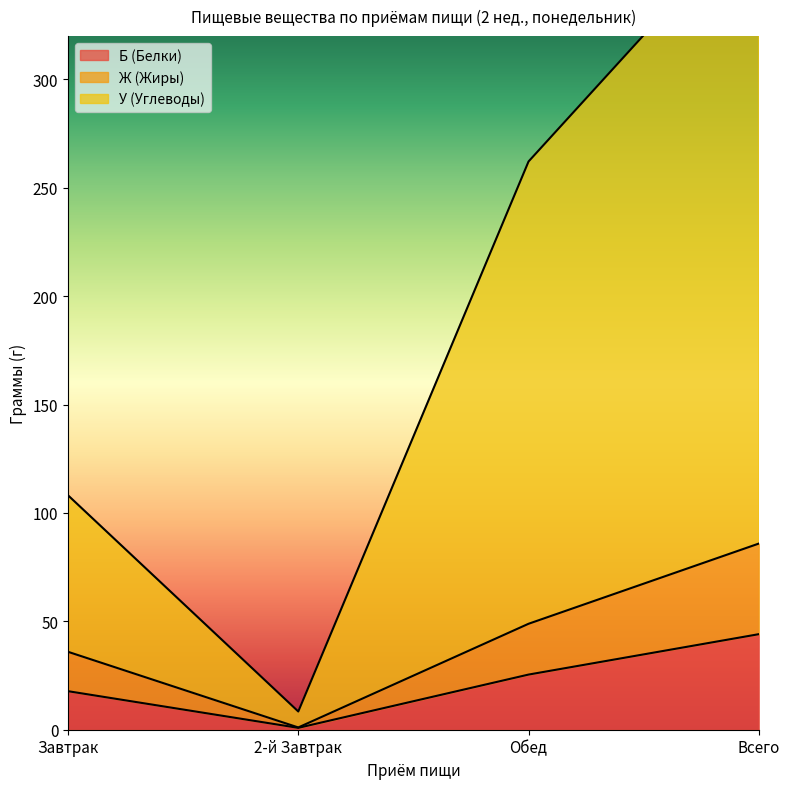

What is the sum of all Б (Белки) values?

88.2